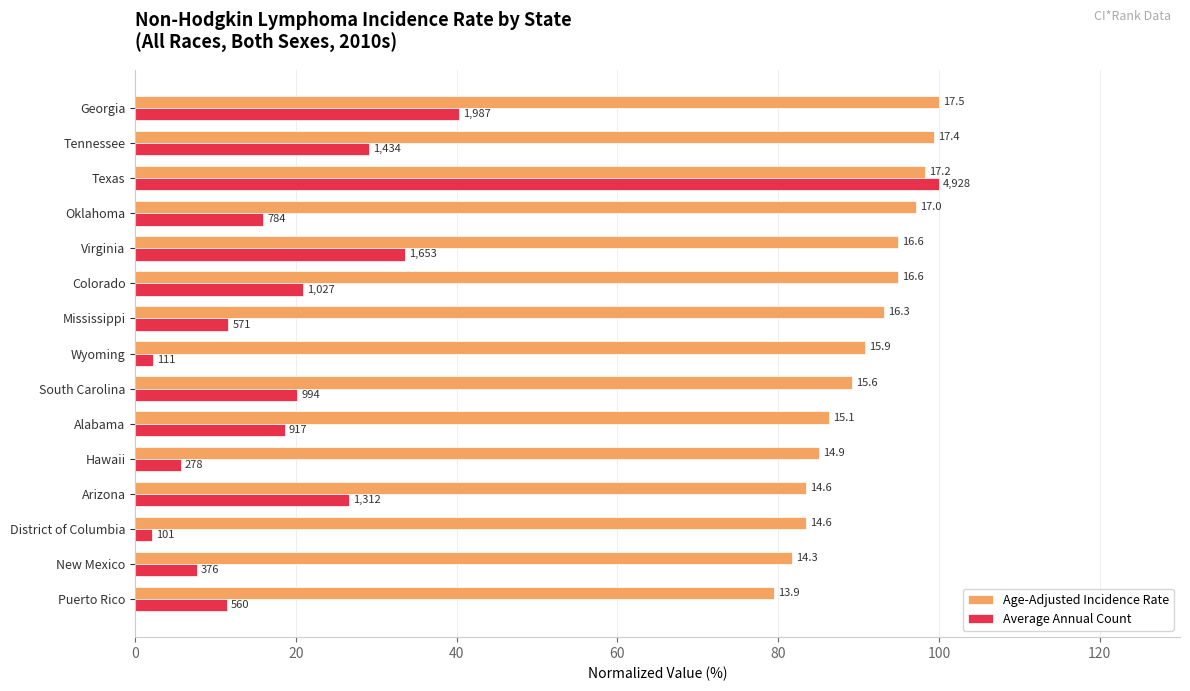

What are all the series names shown in the legend?

Age-Adjusted Incidence Rate, Average Annual Count